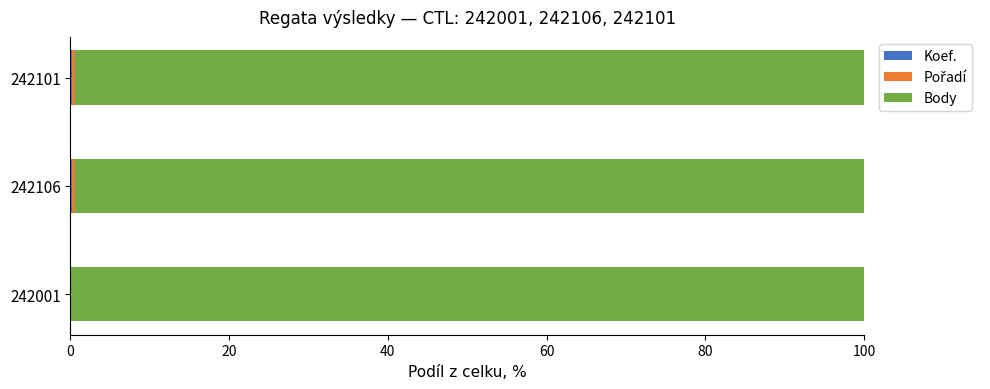

Count the number of data series in this chart.

3